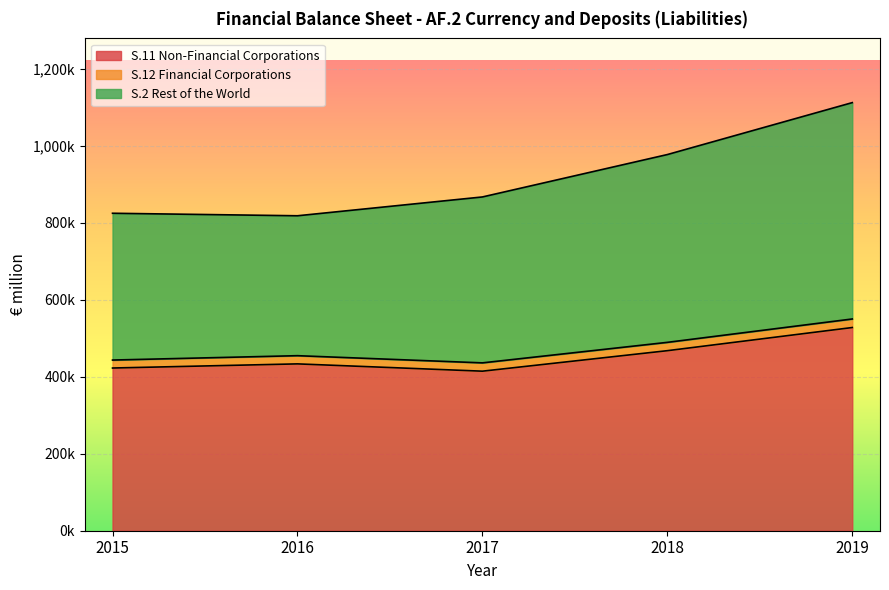

Which series has the largest total across all categories?

S.2 Rest of the World